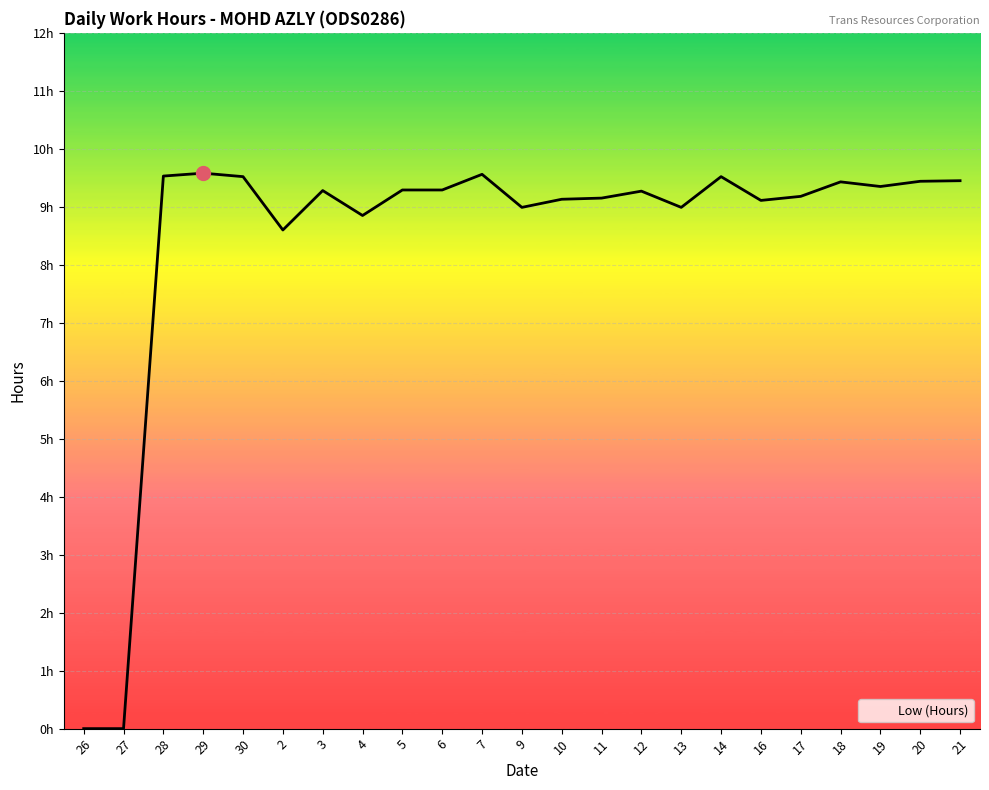

What is the change in value from 26 to 14?

+9.5